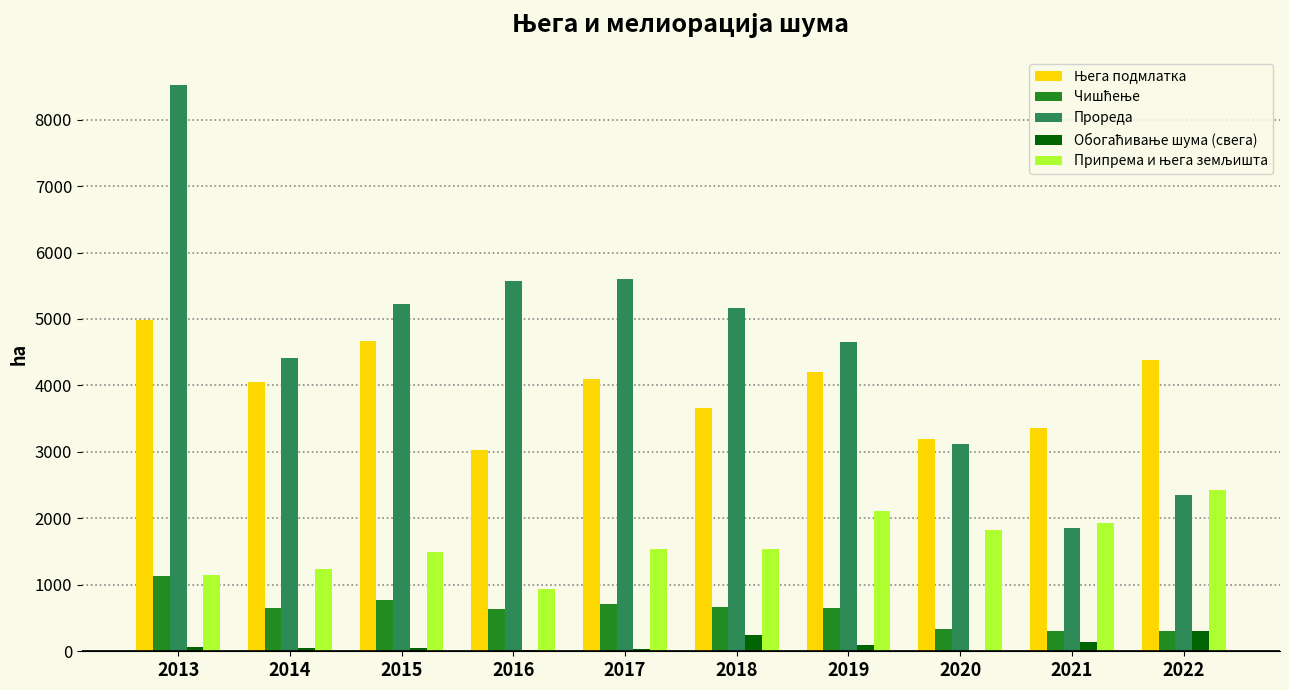

What is the greatest value displayed?

8516